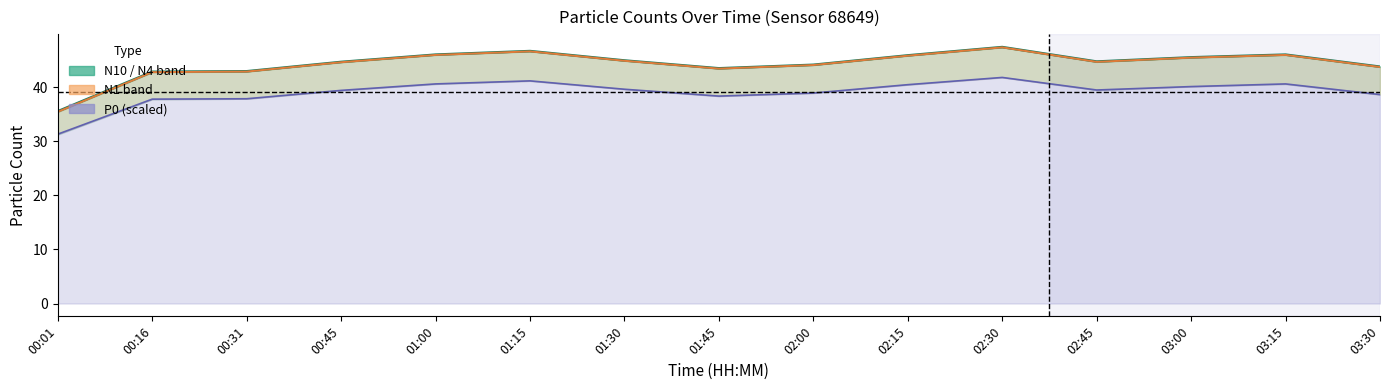

Does the chart have visible grid lines?

No